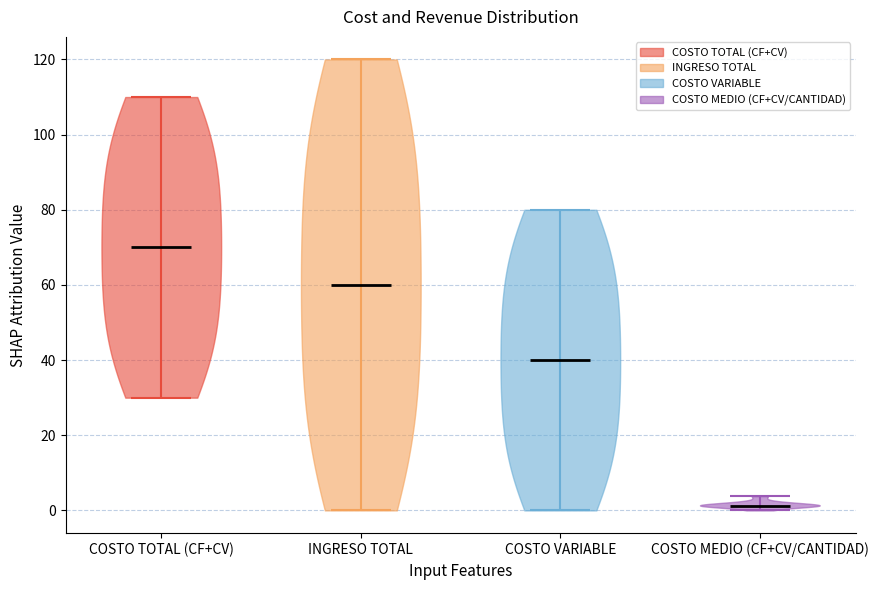

Where does the median line of the violin for COSTO TOTAL (CF+CV) sit on the y-axis? The values are not printed on the chart, so give them approximately, as read against the axis.

70